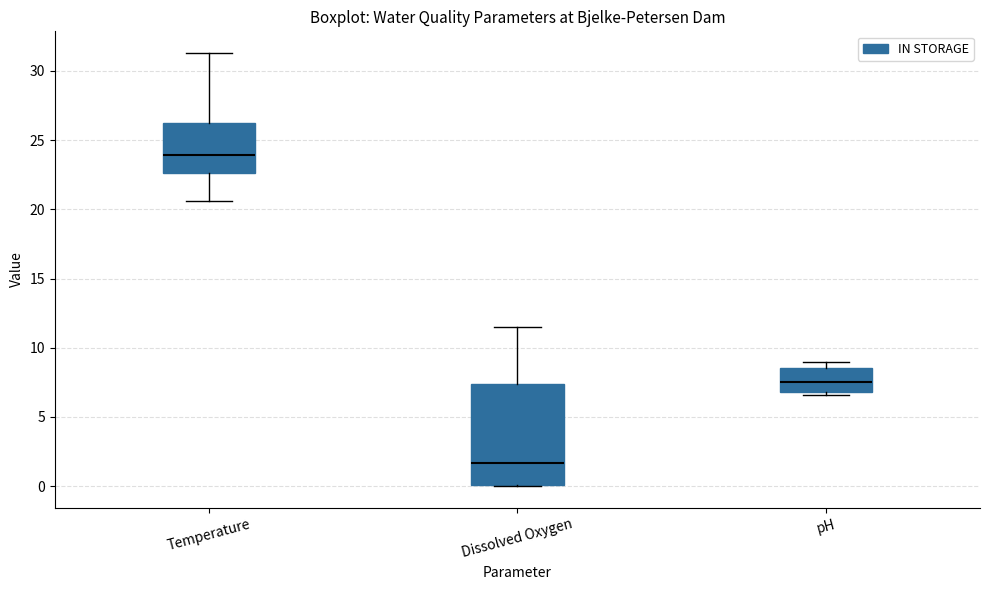

Reading left to right, transcribe this box plot: for each box, give where its median line is, the range the box spans, and where its two whiskers end, as read against the y-axis. The values are not printed on the chart, so give them approximately, as read against the axis.

Temperature: median 24.0, box 22.5 to 26.0, whiskers 20.5 to 31.5
Dissolved Oxygen: median 1.5, box 0.0 to 7.5, whiskers 0.0 to 11.5
pH: median 7.5, box 7.0 to 8.5, whiskers 6.5 to 9.0